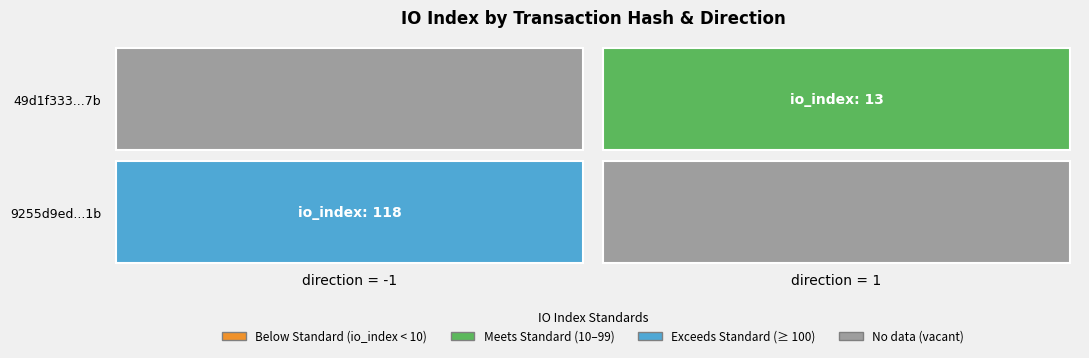

Which series has the largest range (max minus min)?

9255d9ed568a6cd1c49d649c791e632259716b1